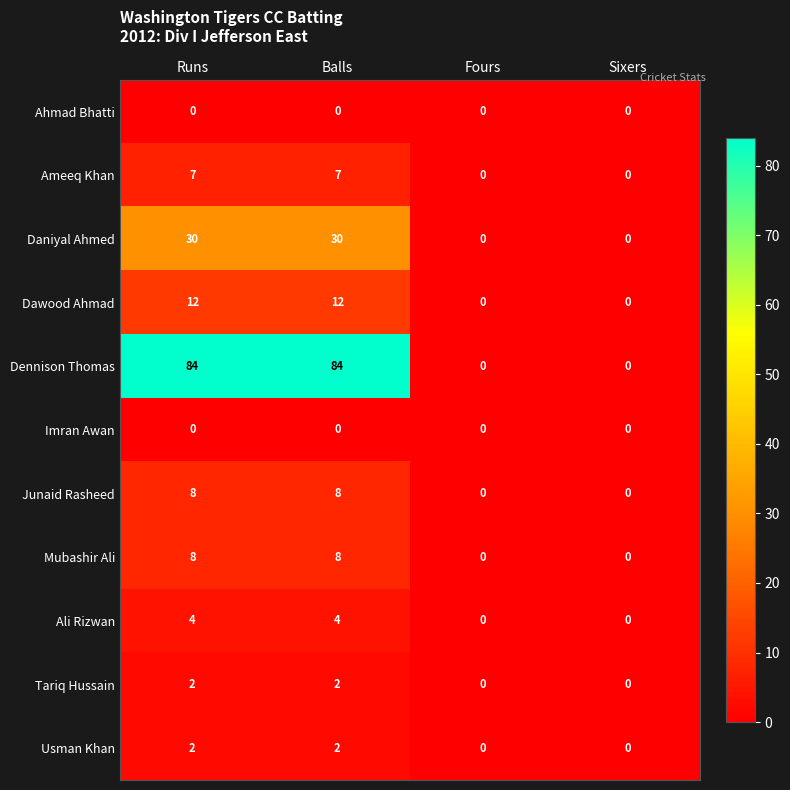

The Mubashir Ali series shows 8 at Runs. True or false?

True